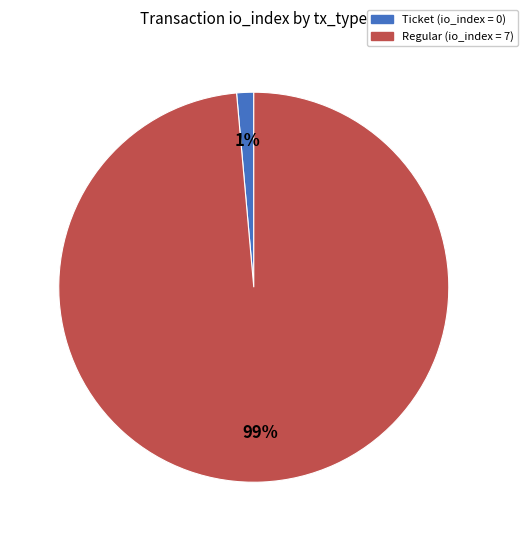

How many segments does this pie chart have?

2